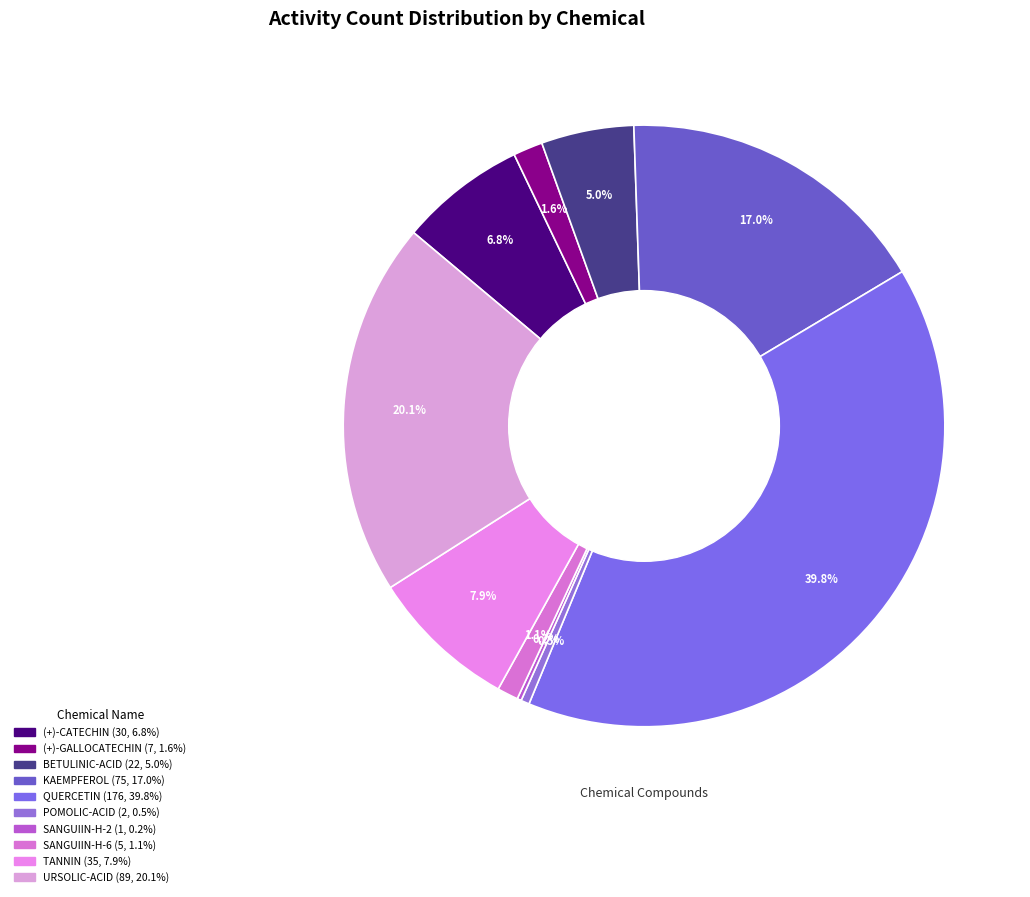

Is BETULINIC-ACID the majority of the pie?

No